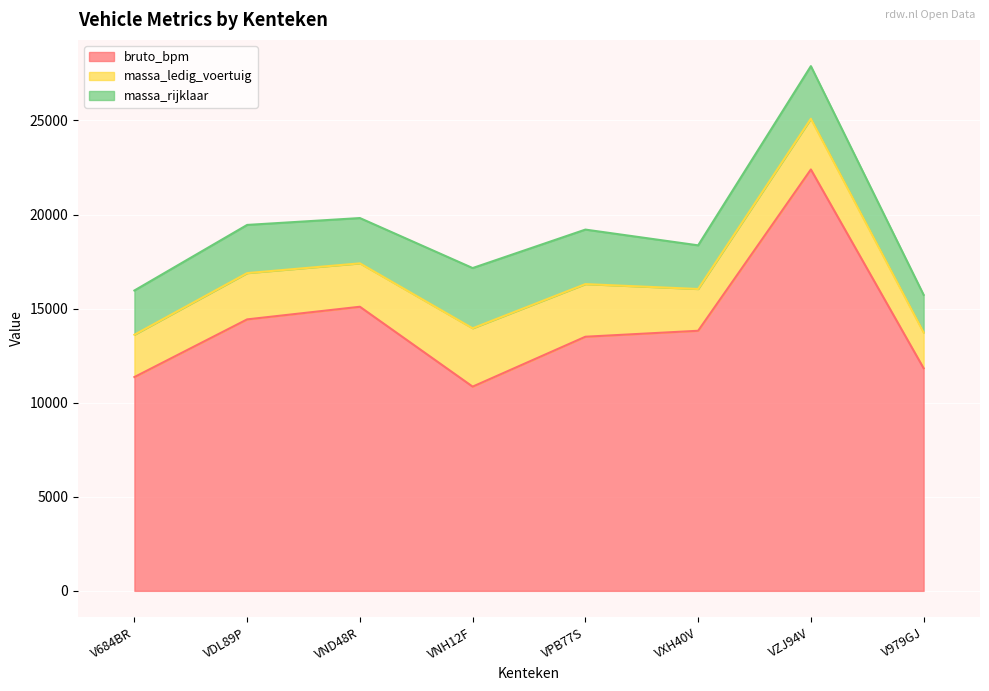

In bruto_bpm, how many points are lower than both neighbors (excluding endpoints)?

1